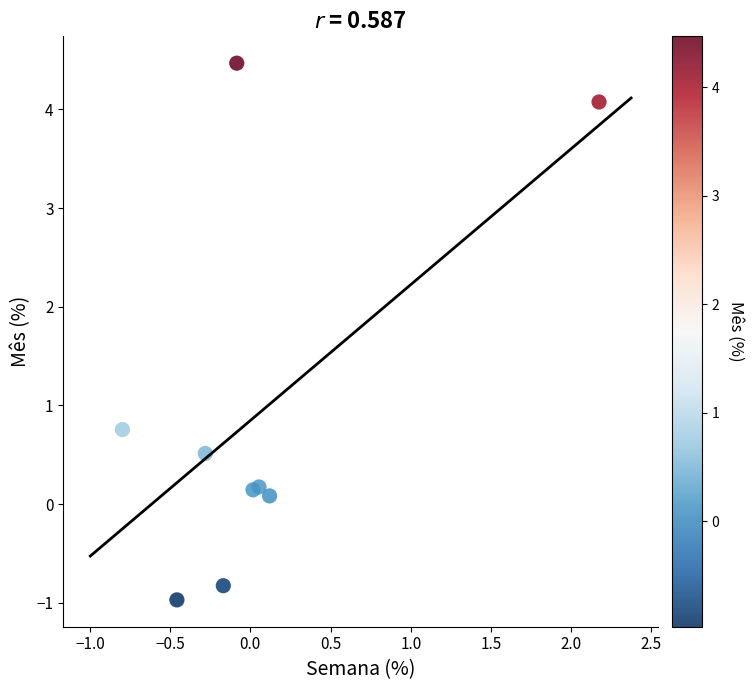

What is the range of X values (max minus min)?

3.0